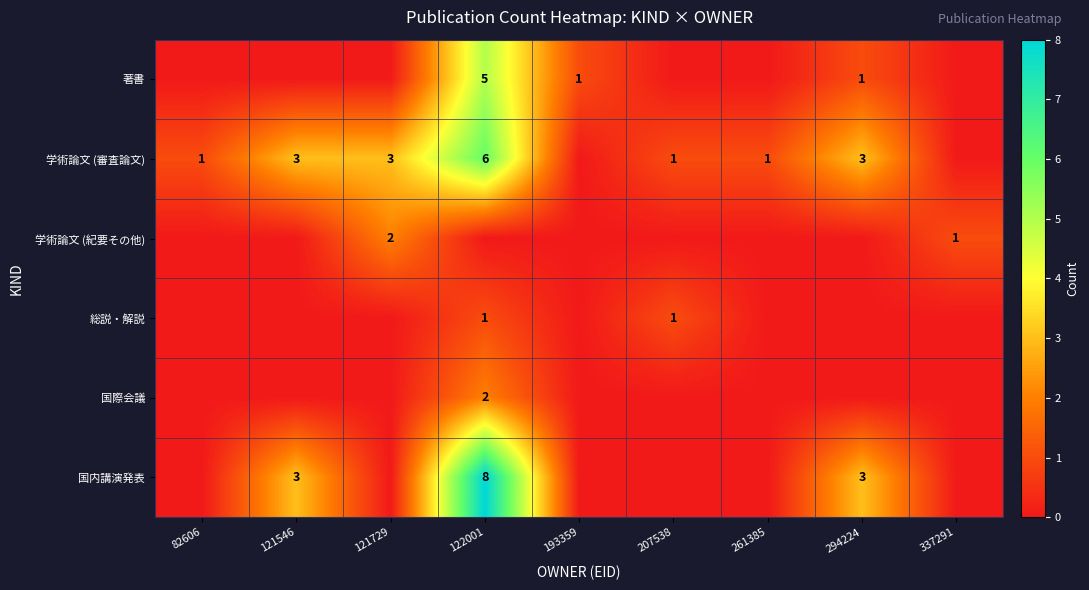

The 国内講演発表 series shows 3 at 121546. True or false?

True